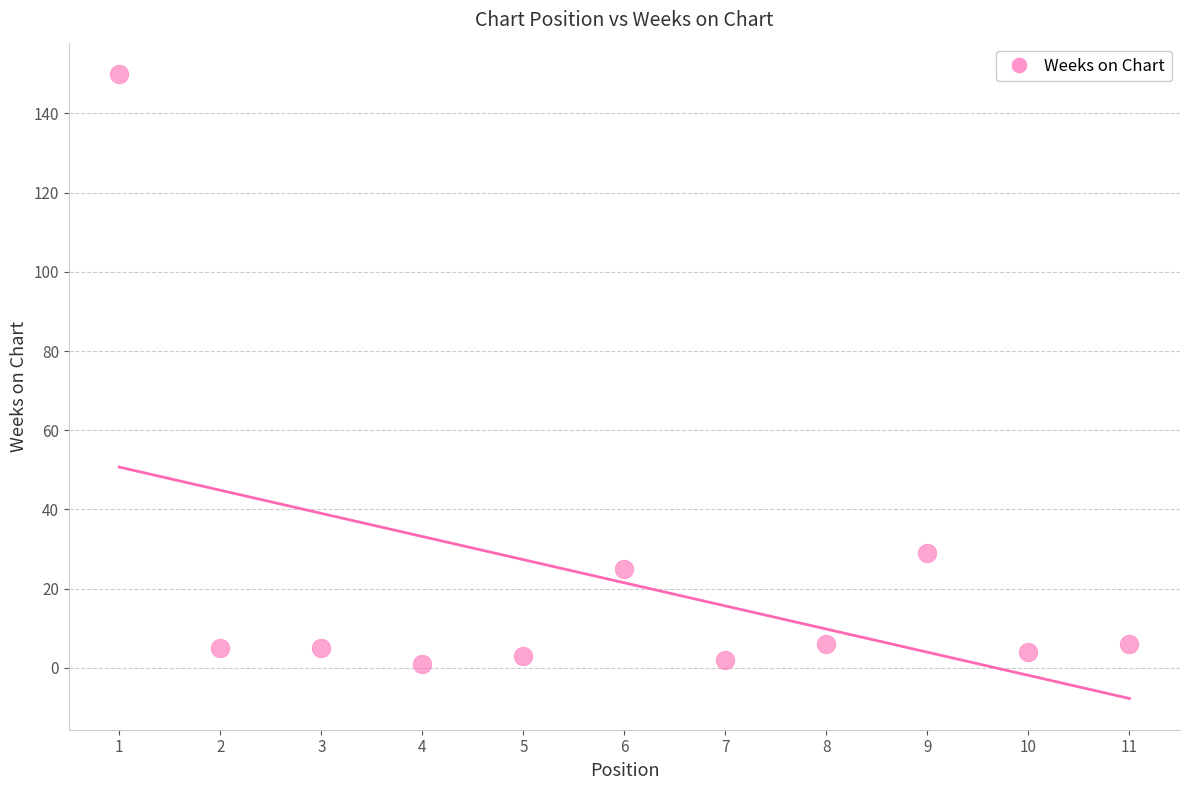

What Y value in the scatter plot is closest to 75?

29